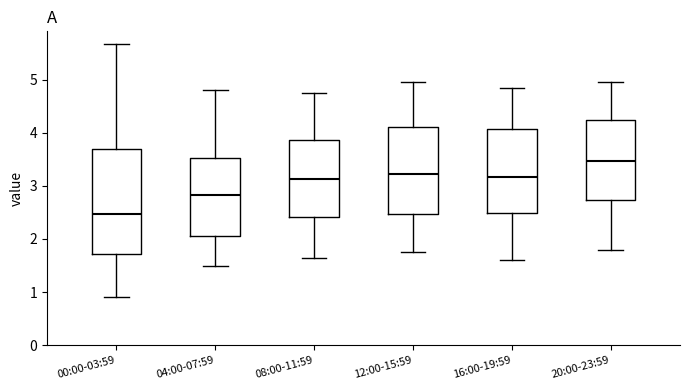

Where does the lower whisker of the box for 16:00-19:59 end on the y-axis? The values are not printed on the chart, so give them approximately, as read against the axis.

1.6